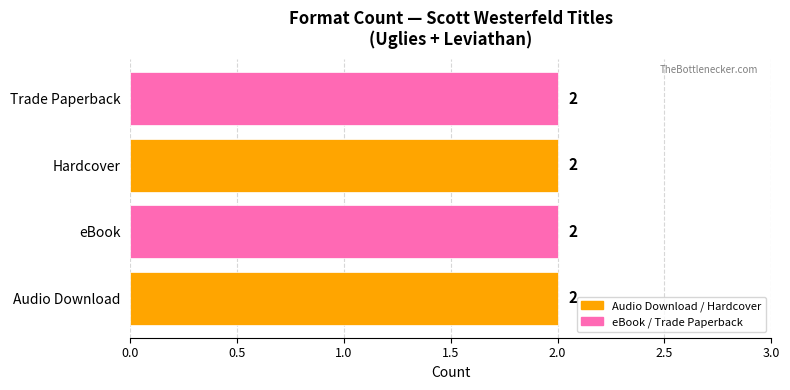

The value of eBook at Uglies is 1. True or false?

False